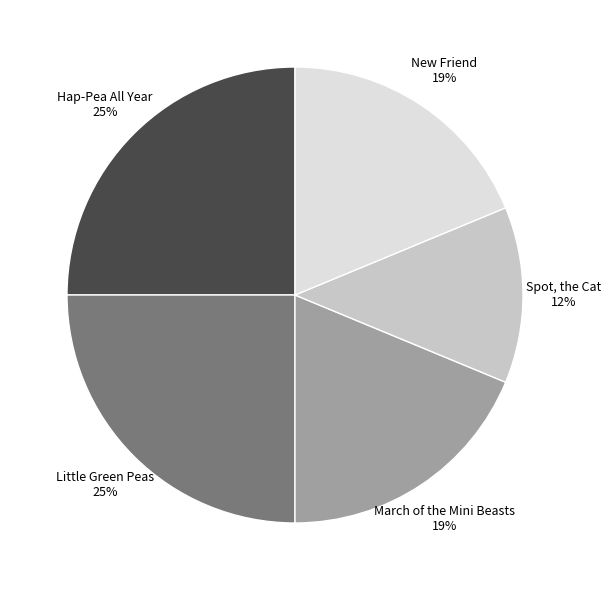

Does Spot, the Cat represent more than half of the total?

No